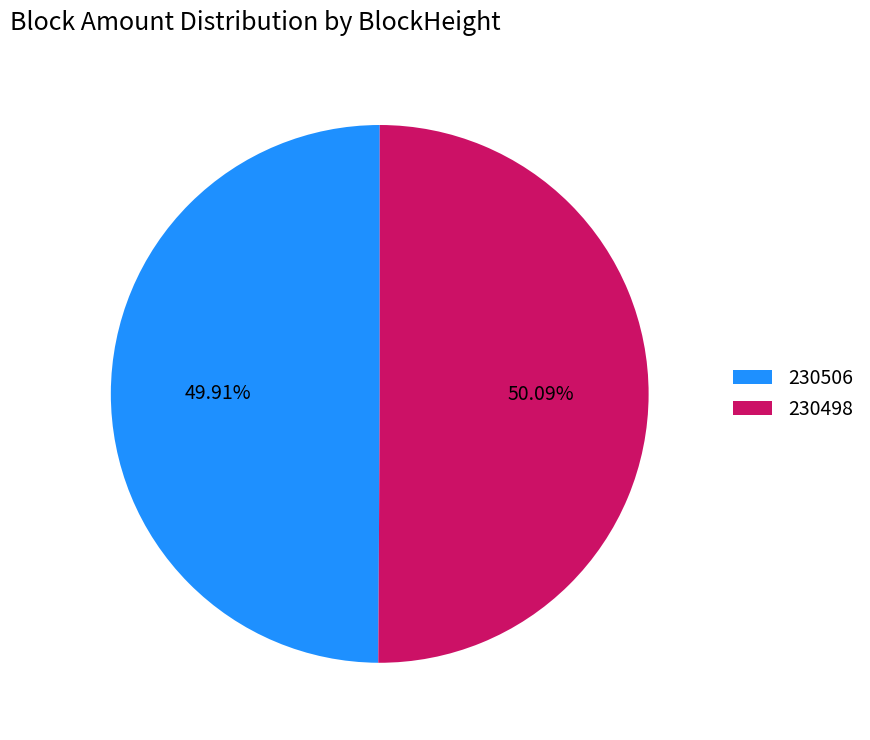

To the nearest percent, what is the combined percentage of 230506 and 230498?

100%